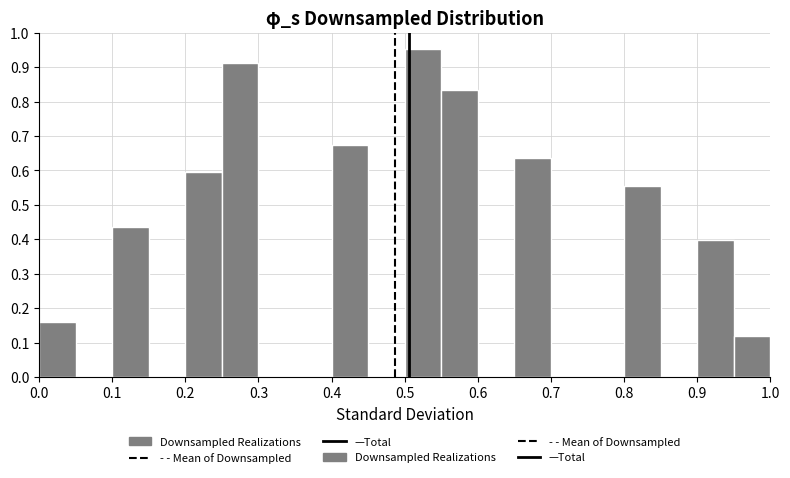

What is the height of the bar covering 0.40 to 0.45 on the x-axis? The values are not printed on the chart, so give them approximately, as read against the axis.

0.67